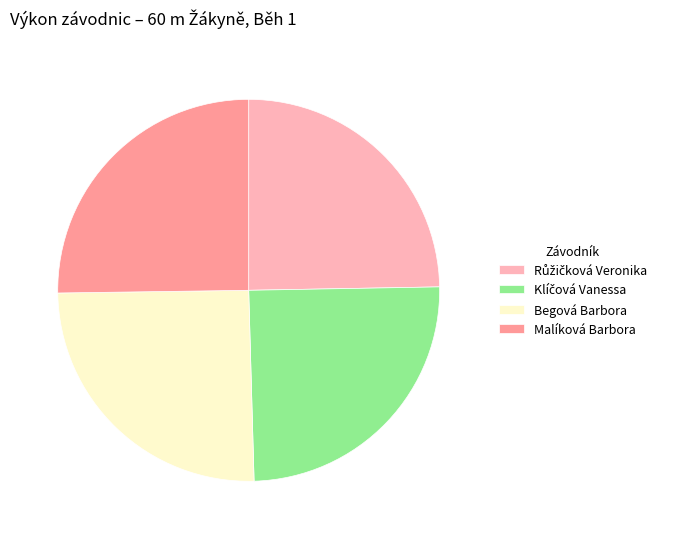

True or false: Begová Barbora accounts for 25% of the total.

True